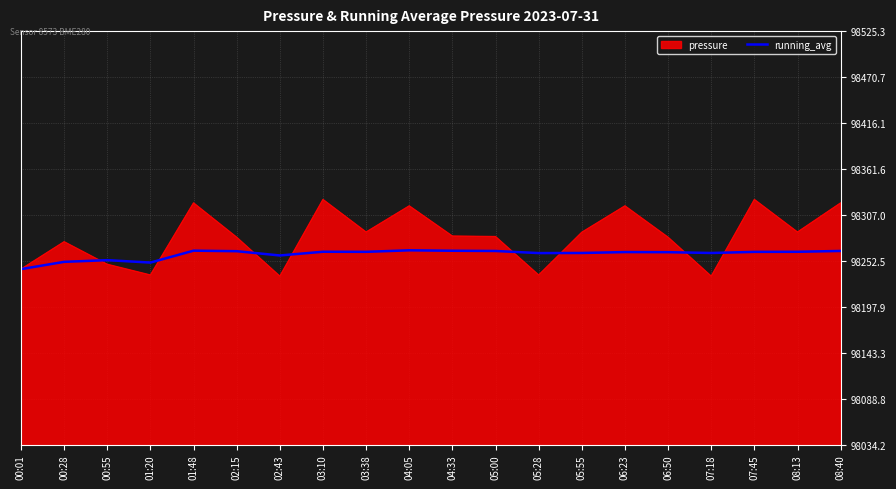

The pressure series shows 171083.2 at 07:45. True or false?

False